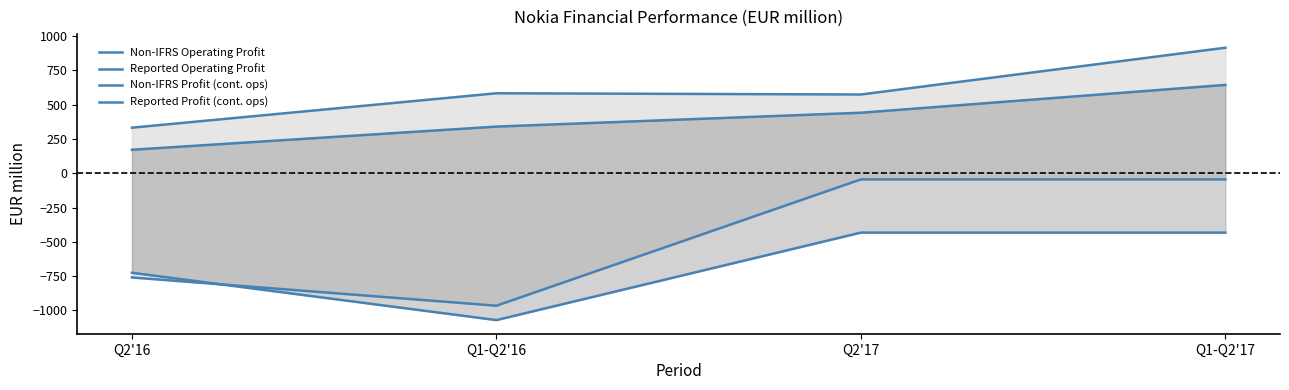

At Q2'17, list the series in order from largest to smallest.

Non-IFRS Operating Profit, Non-IFRS Profit (cont. ops), Reported Operating Profit, Reported Profit (cont. ops)